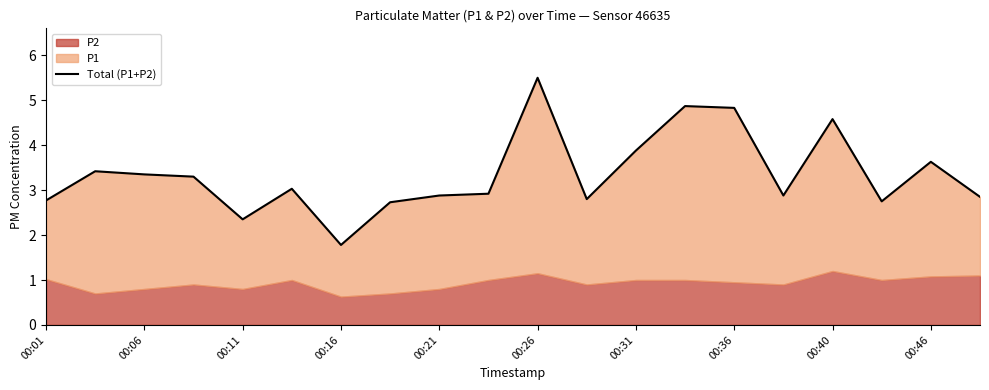

What is the change in value from 17 to 18?

+0.9